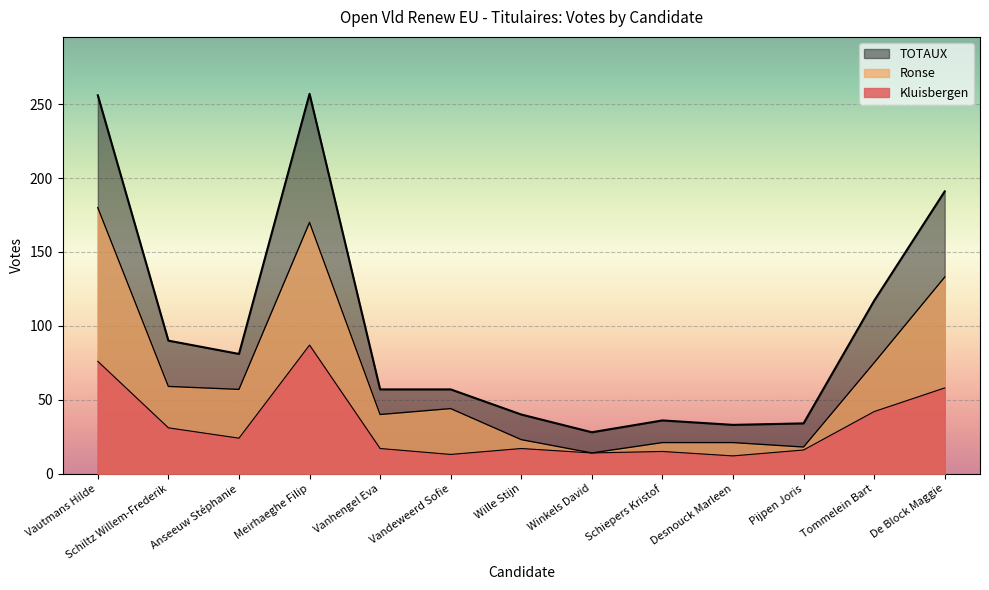

Which category has the highest value in the TOTAUX series?

Meirhaeghe Filip